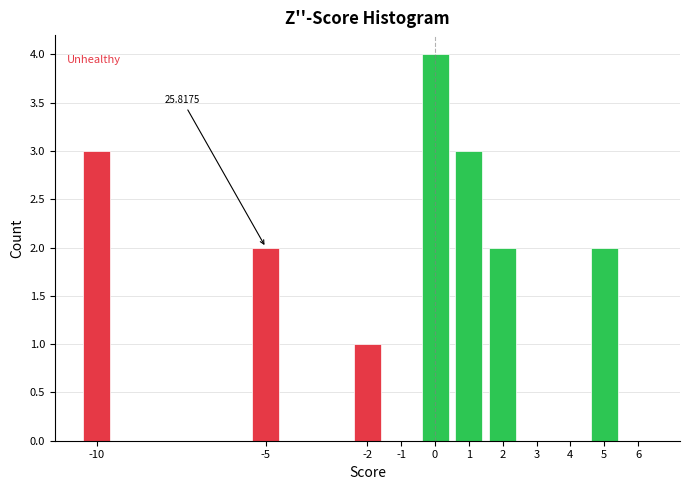

What is the change in value from -10 to -1?

-3